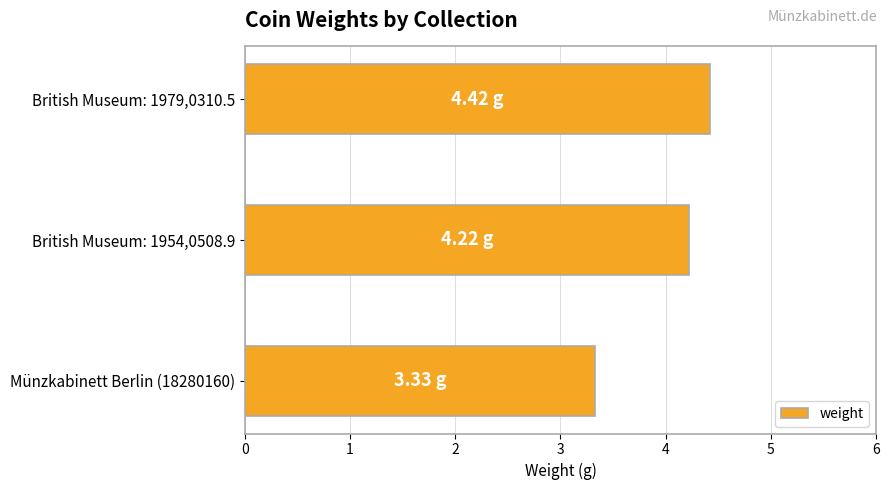

Count the number of values greater than 4.

2